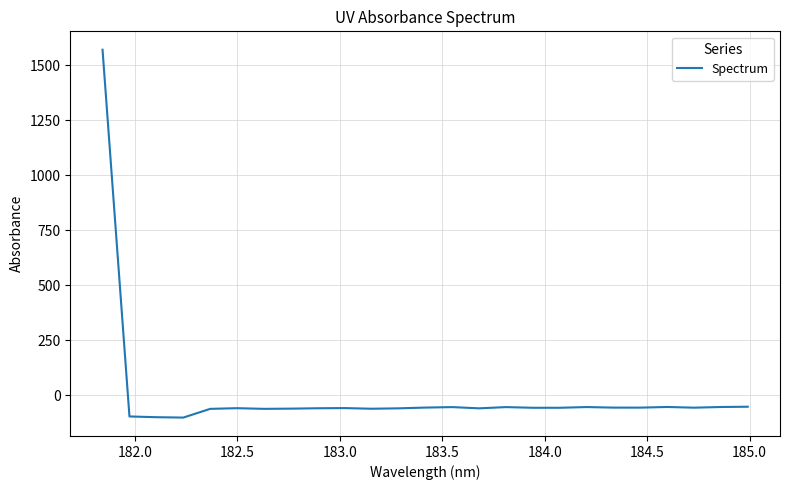

What is the difference between the maximum and minimum values?

1670.5